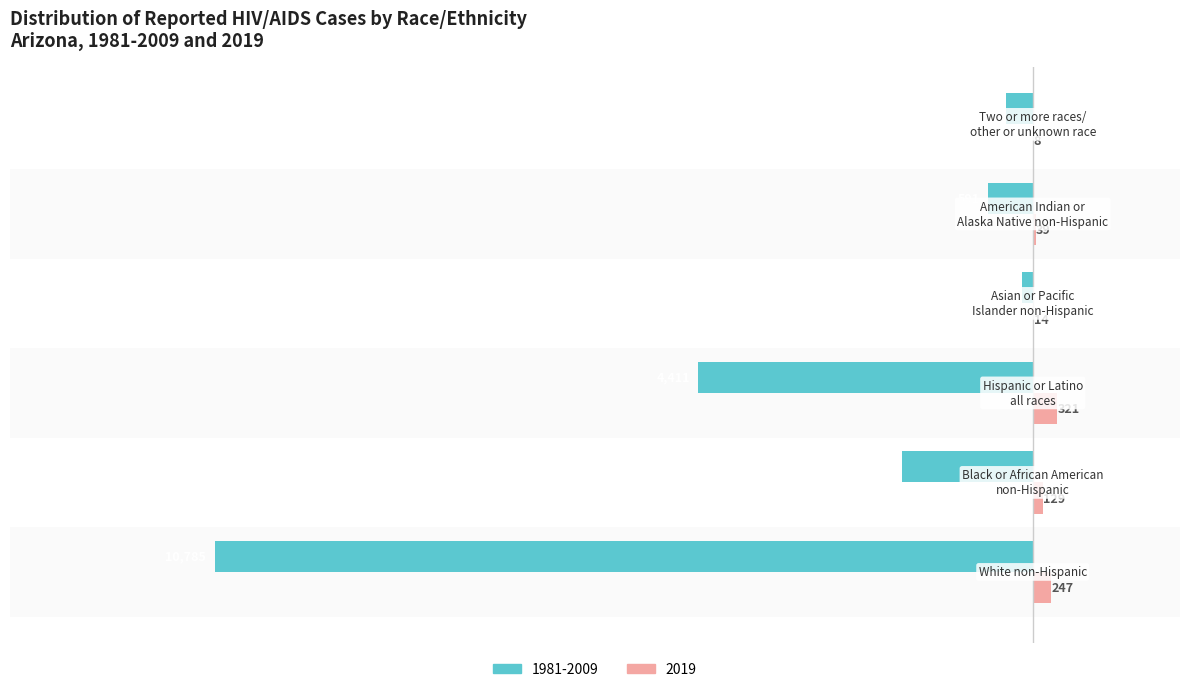

What is the sum of all 2019 values?

758